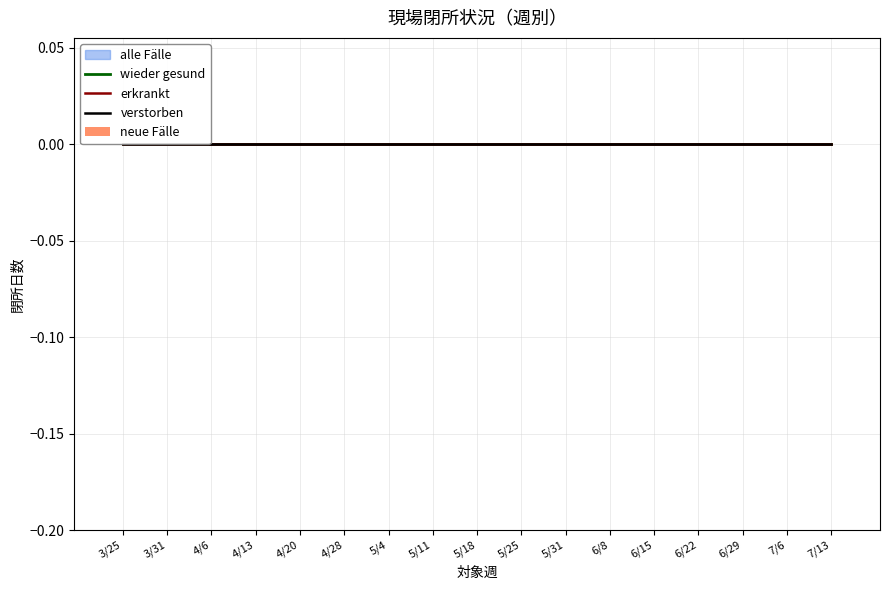

True or false: ﾌﾗｸﾞ2 has a value of 0 at 5/18.

True